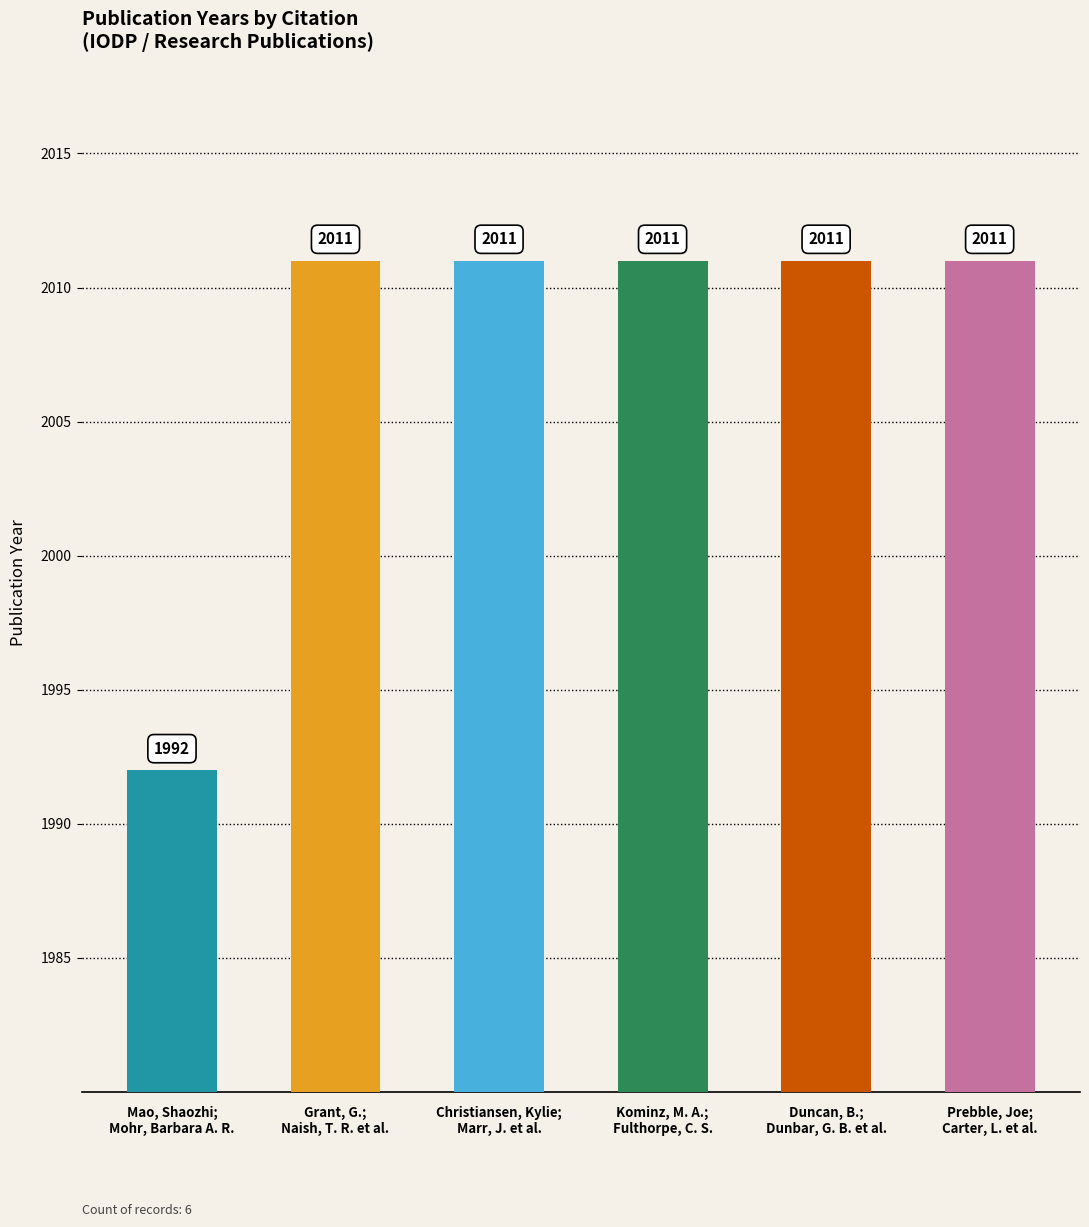

What is the value of the 5th bar from the left?

2011